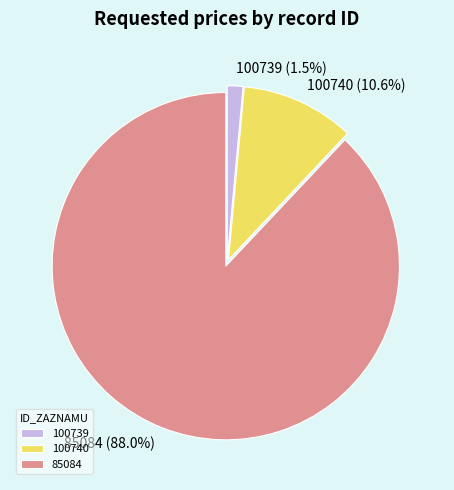

What is the largest slice in the pie chart?

85084